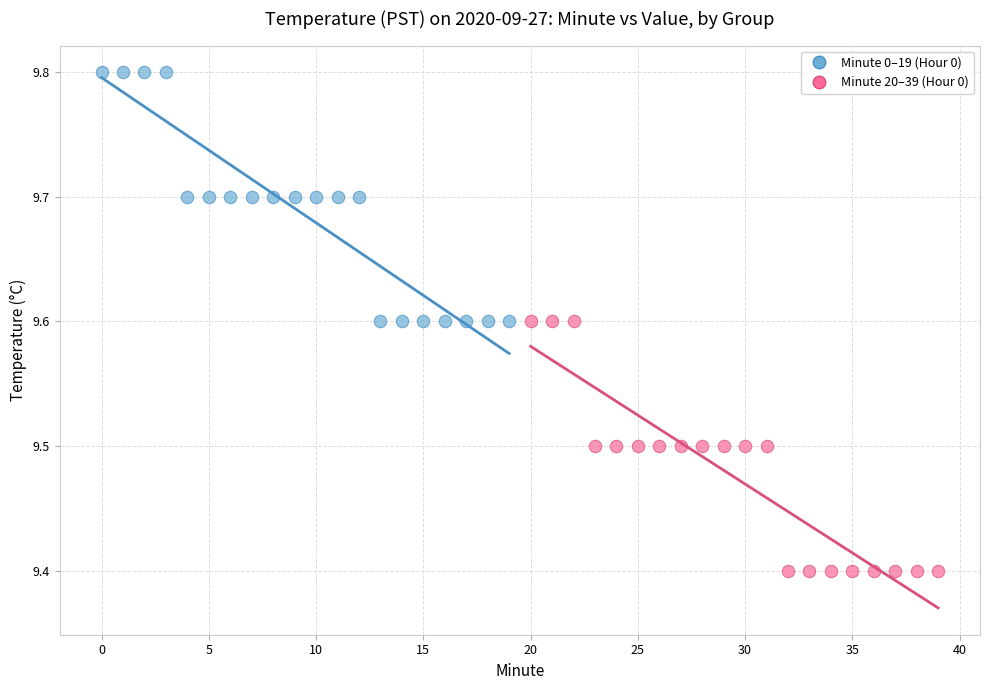

Which series reaches the maximum Y coordinate?

Minute 0–19 (Hour 0)